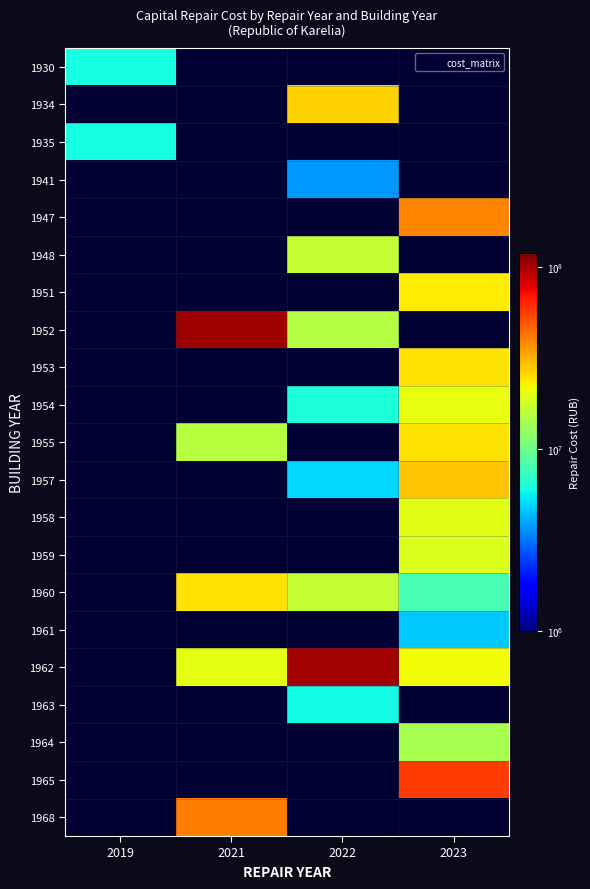

What is the approximate value of 1935 at 2019?

6104073.9